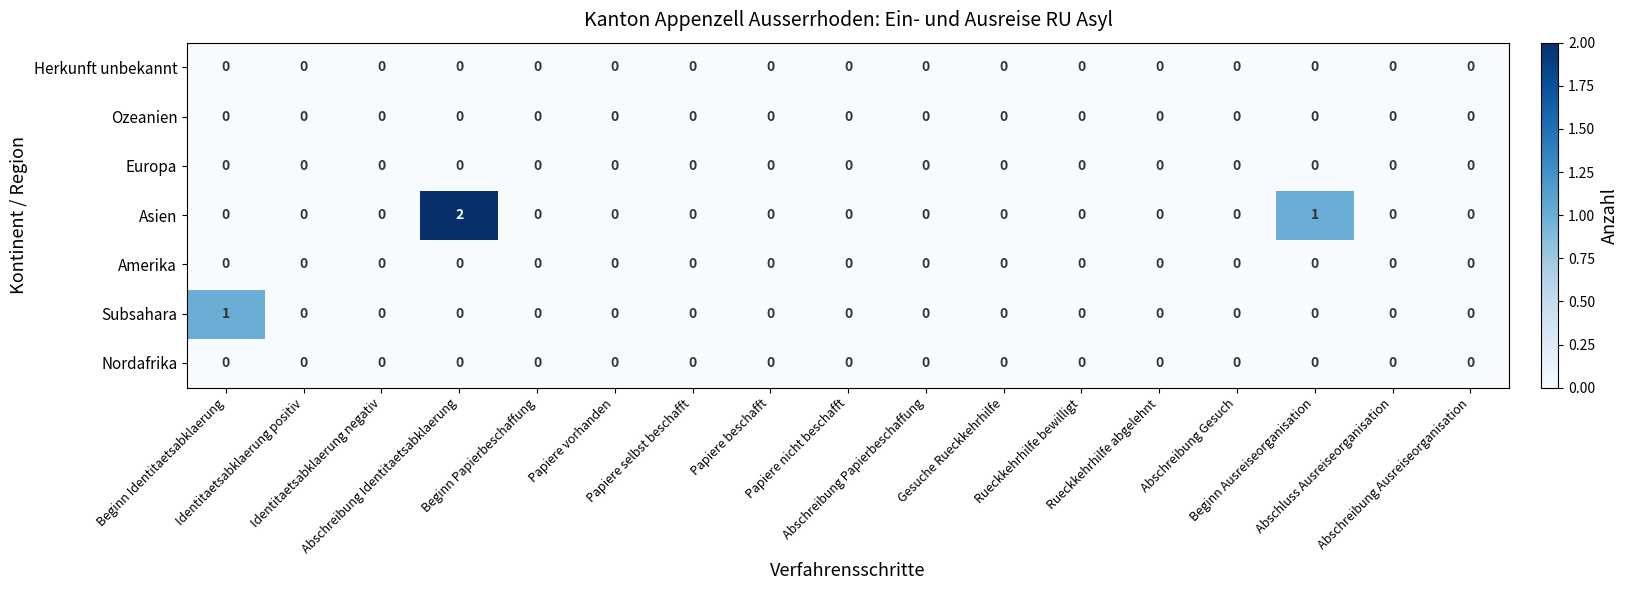

Which series has the widest spread of values?

Asien